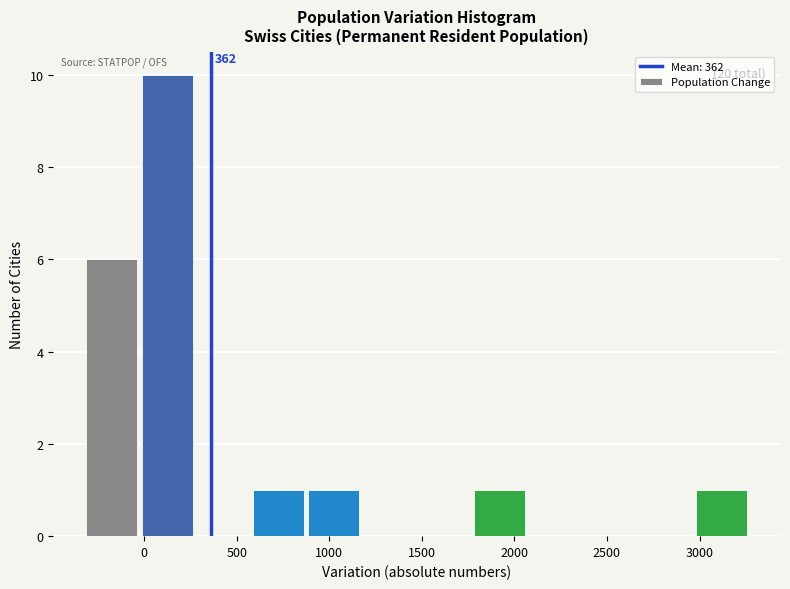

Which range on the x-axis has the tallest bar?

0 to 250